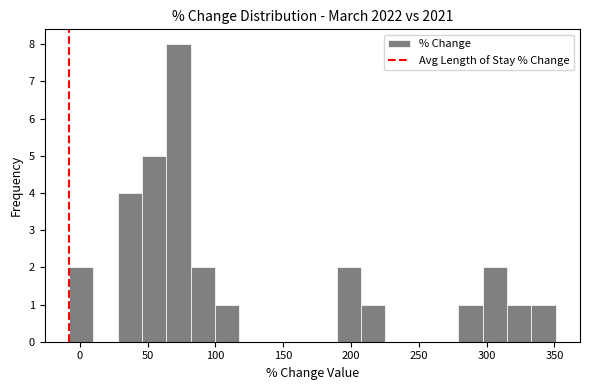

Read against the x-axis, roughly where is the centre of the tallest bar?

75